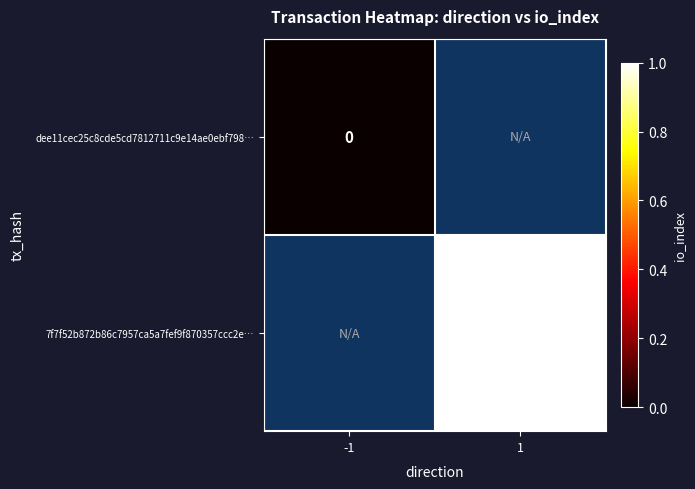

The value of 7f7f52b872b86c7957ca5a7fef9f870357ccc2e… at 1 is 1. True or false?

True